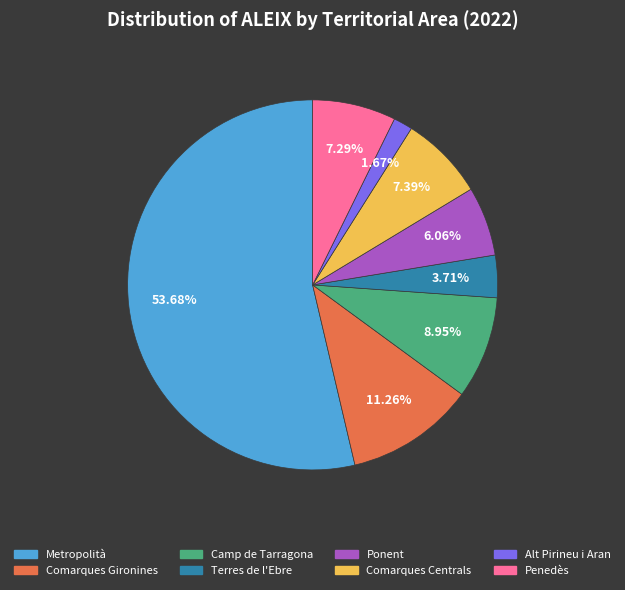

The Comarques Centrals slice represents 7% of the pie. True or false?

True